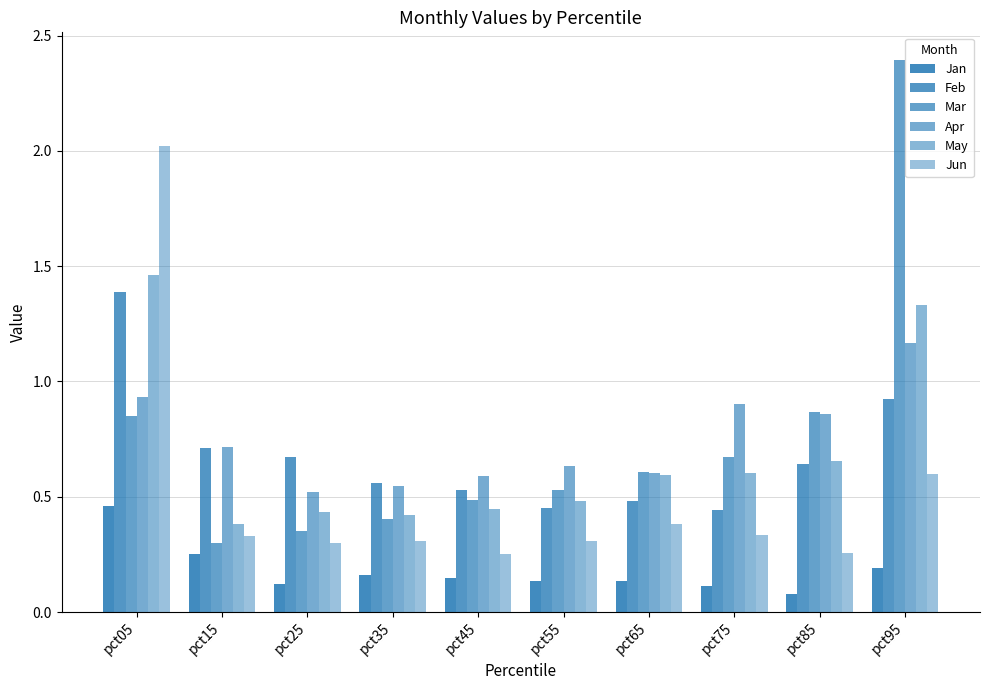

Are the bars grouped side by side (vs. stacked)?

Yes